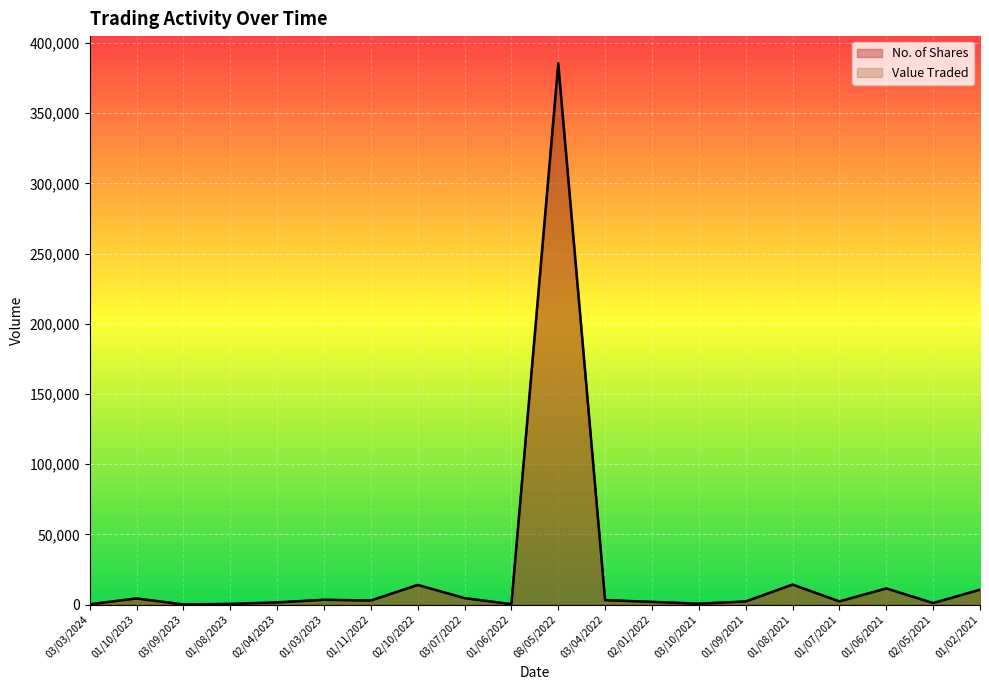

The No. of Shares series shows 152 at 01/06/2022. True or false?

False